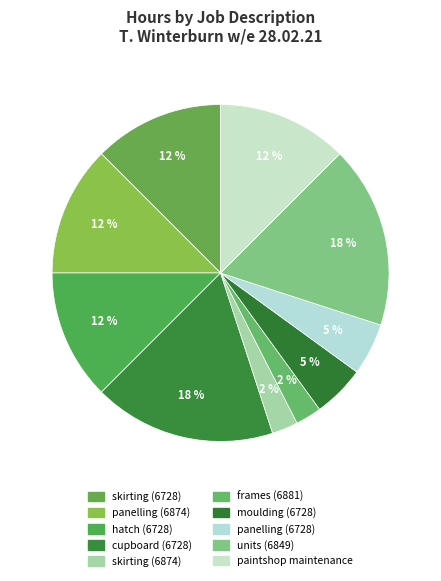

Which category has the biggest portion of the pie?

cupboard (6728)